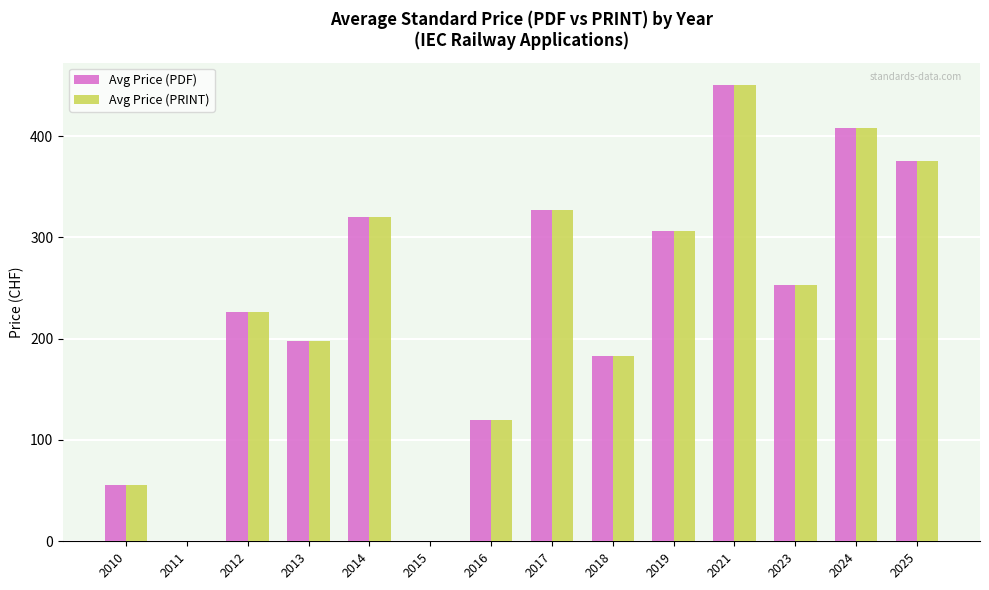

The Avg Price (PDF) series shows 197.5 at 2013. True or false?

True